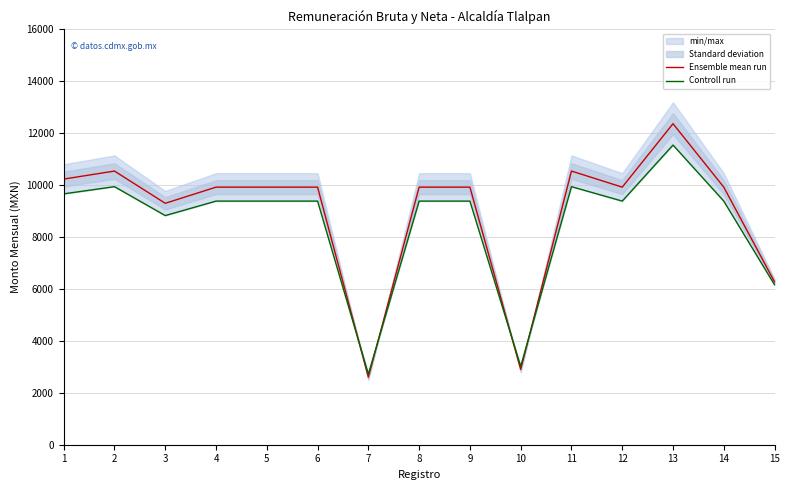

Does the chart have visible grid lines?

Yes